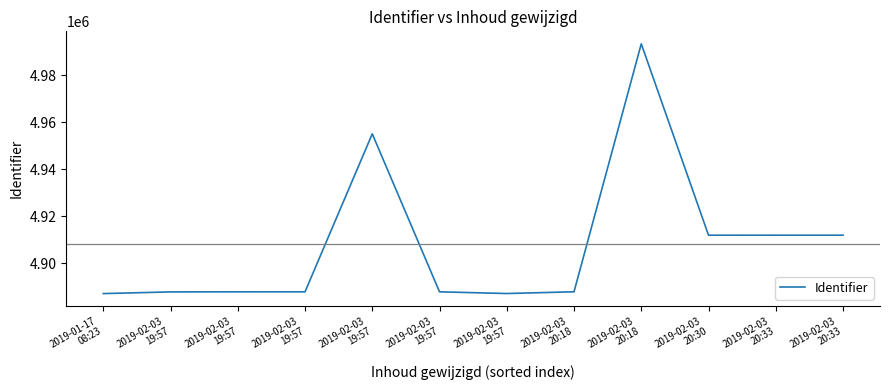

Reading left to right, extract all data points from this chart.

2019-01-17
08:23=4887187	2019-02-03
19:57=4887906	2019-02-03
19:57=4887933	2019-02-03
19:57=4887944	2019-02-03
19:57=4955100	2019-02-03
19:57=4887942	2019-02-03
19:57=4887215	2019-02-03
20:18=4887957	2019-02-03
20:18=4993386	2019-02-03
20:30=4912015	2019-02-03
20:33=4912008	2019-02-03
20:33=4912016